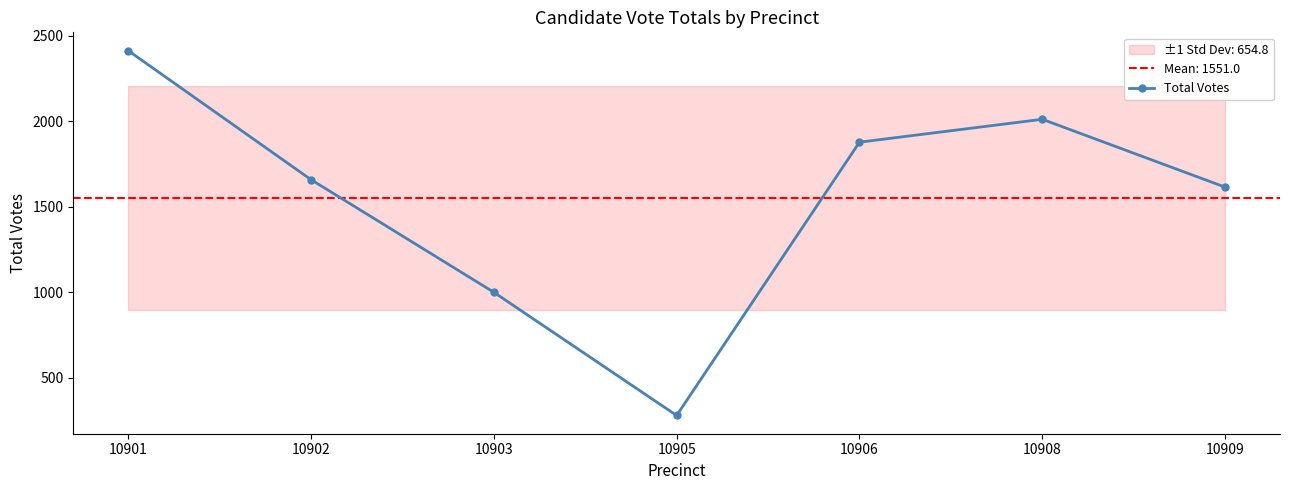

Rank the categories by value from lowest to highest.

10905, 10903, 10909, 10902, 10906, 10908, 10901